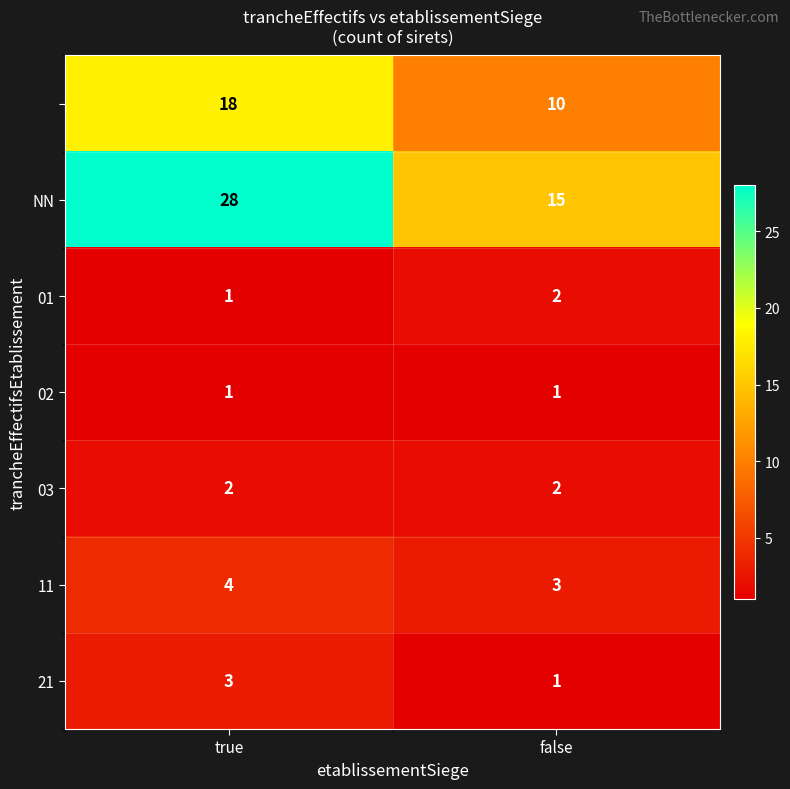

What is the difference between the highest and lowest values at true?

27